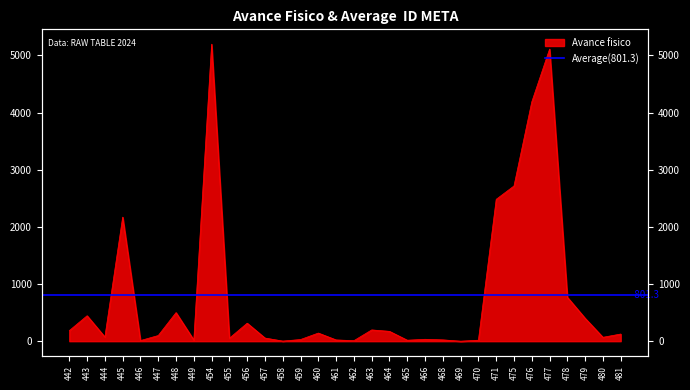

Rank the categories by value from highest to lowest.

454, 477, 476, 475, 471, 445, 478, 448, 443, 479, 456, 463, 442, 464, 460, 481, 447, 444, 480, 457, 455, 466, 459, 468, 461, 449, 465, 470, 446, 462, 458, 469